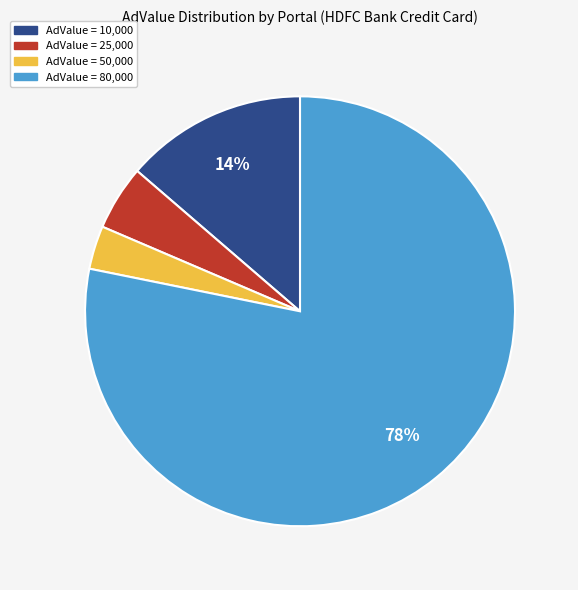

To the nearest percent, what is the average slice percentage?

25%